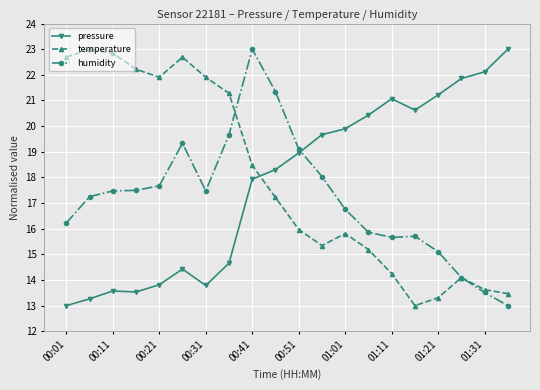

What is the minimum value shown in the chart?

13.0